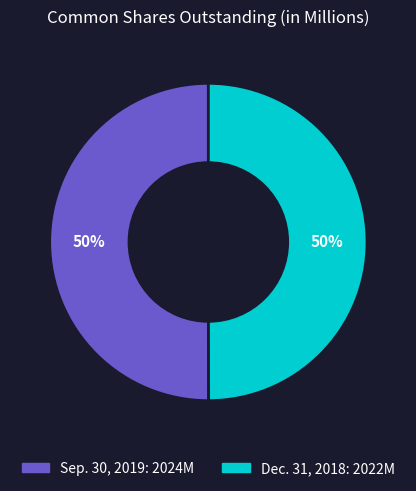

How many slices are in this pie chart?

2